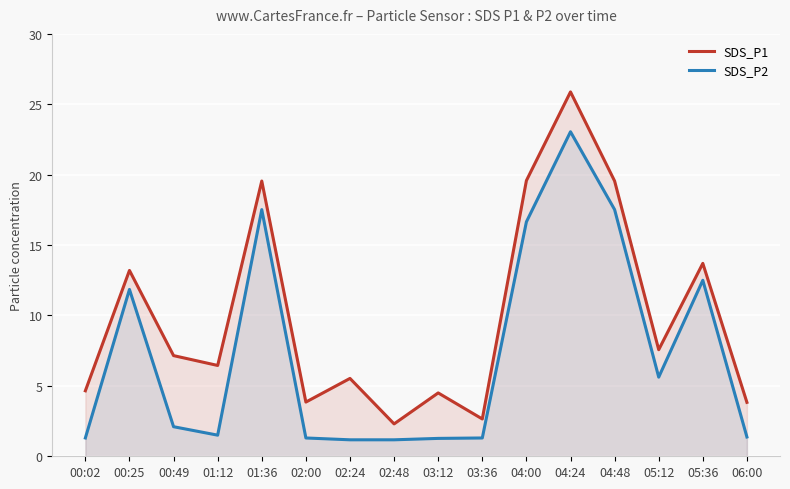

What is the label of the 12th point from the left?

04:24